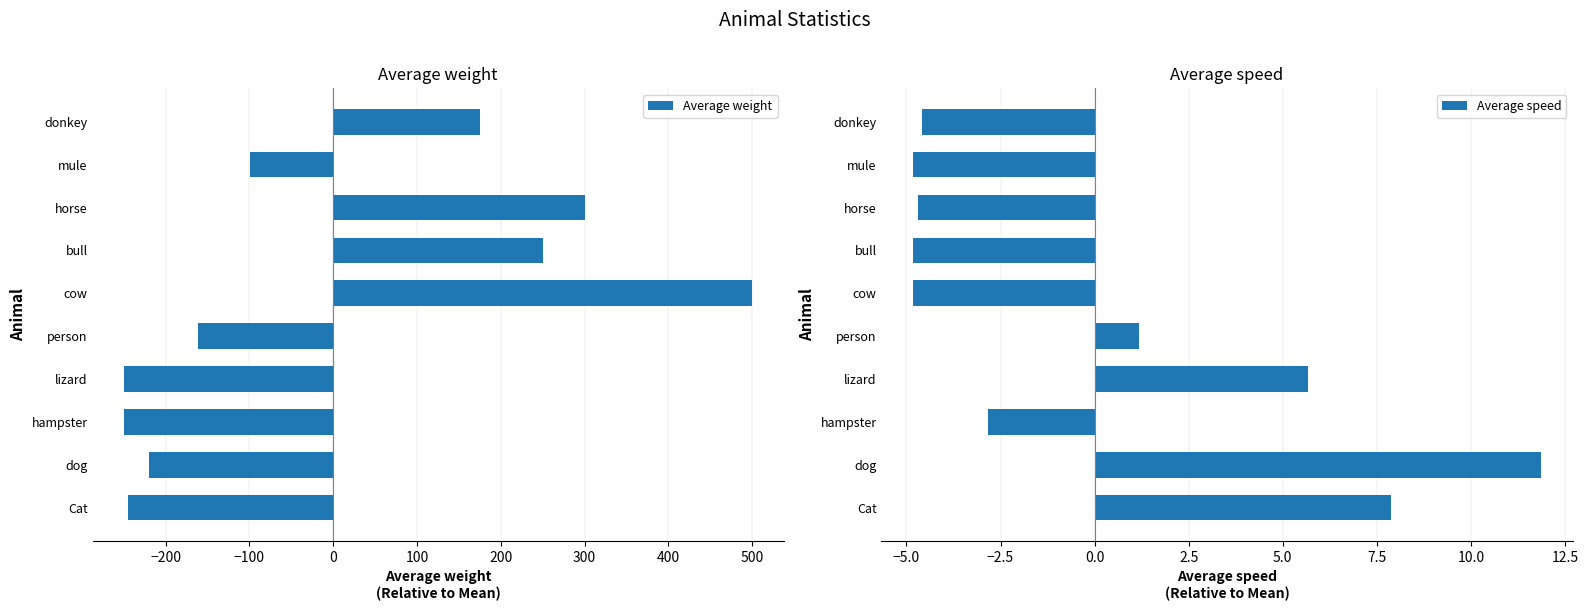

Read the Average weight value at person.

-161.3